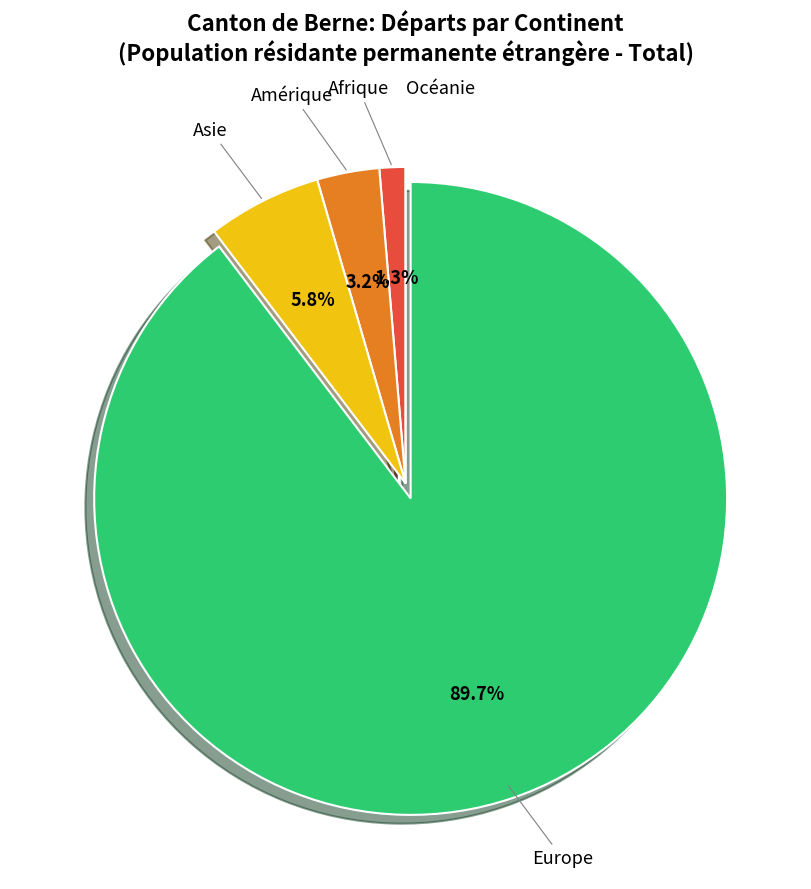

What is the largest slice in the pie chart?

Europe